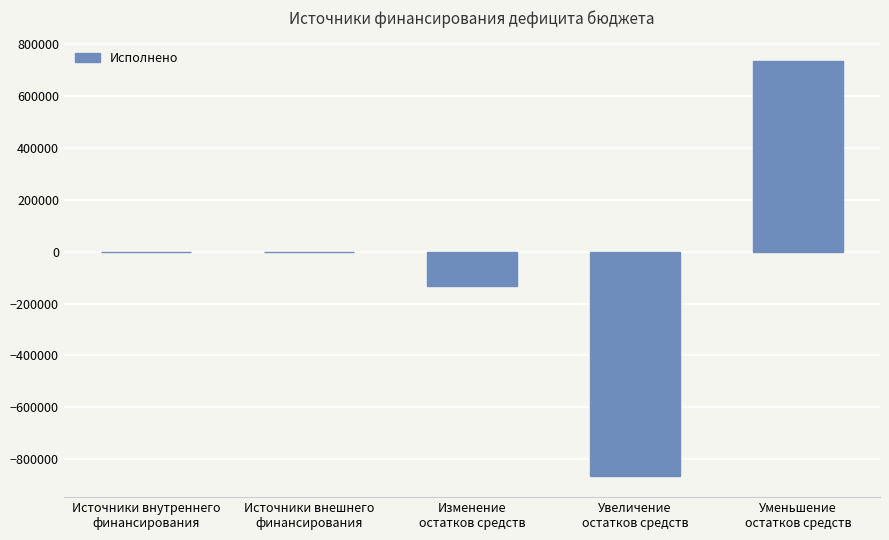

What is the greatest value displayed?

734338.8